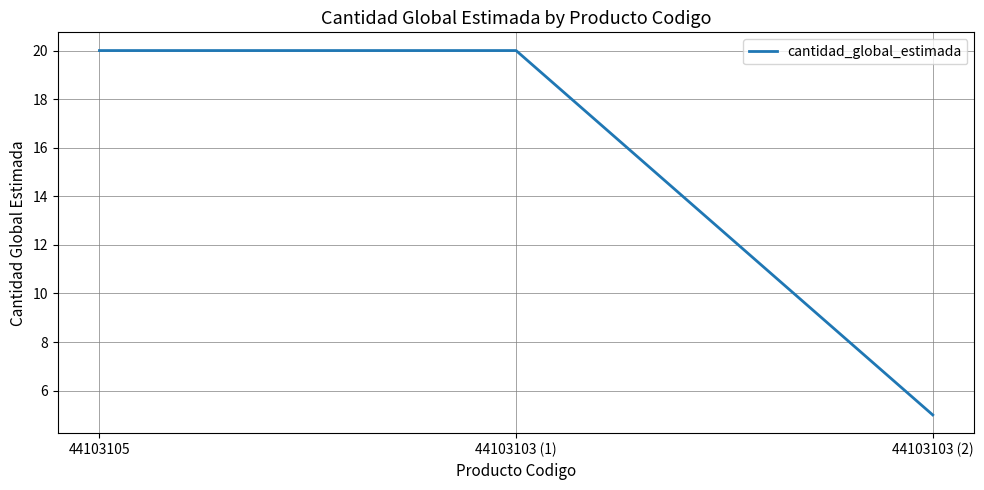

What position from the left is 44103103 (2)?

3